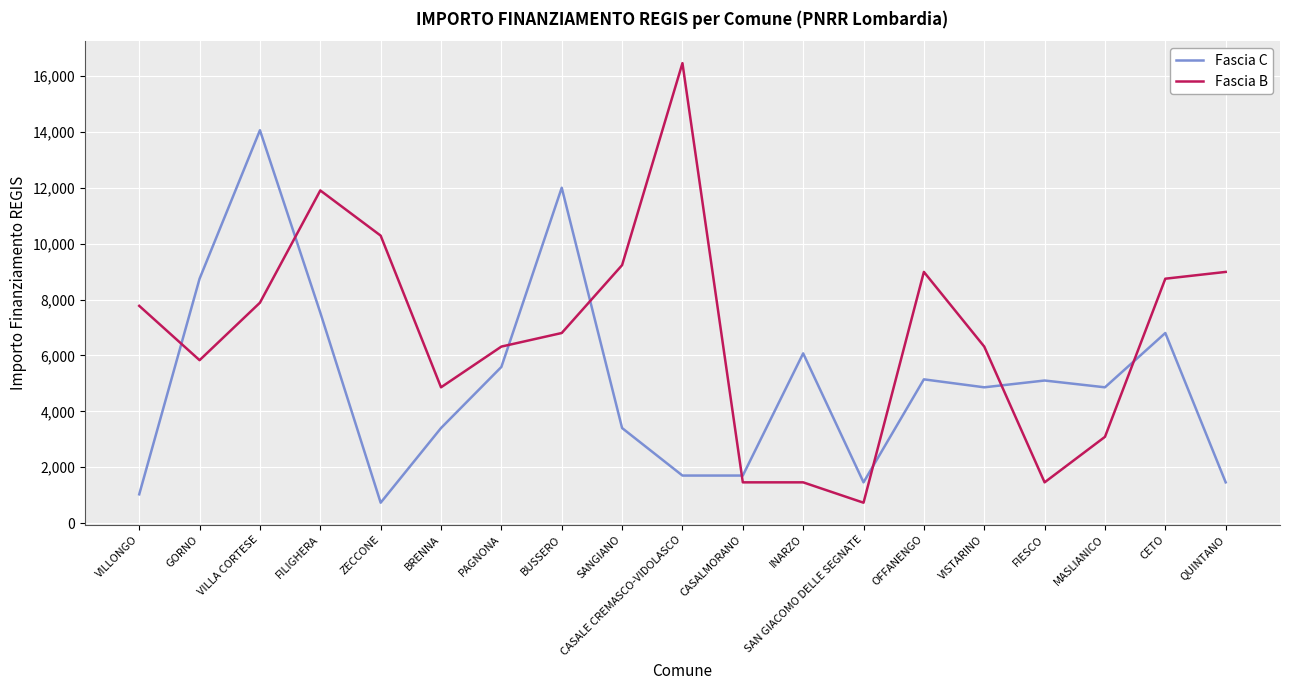

What position from the right is OFFANENGO?

6